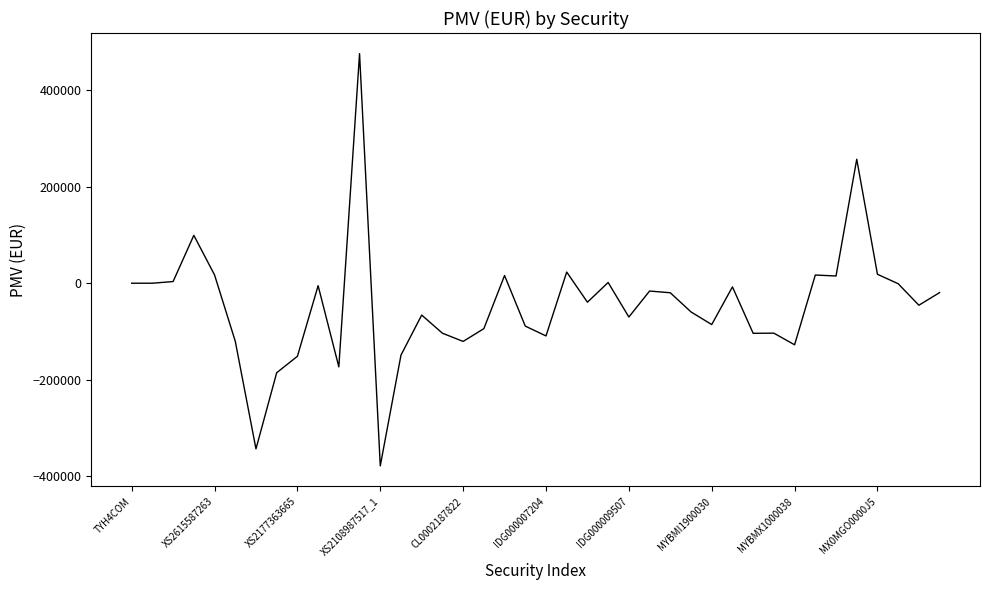

What is the smallest value displayed?

-378874.5